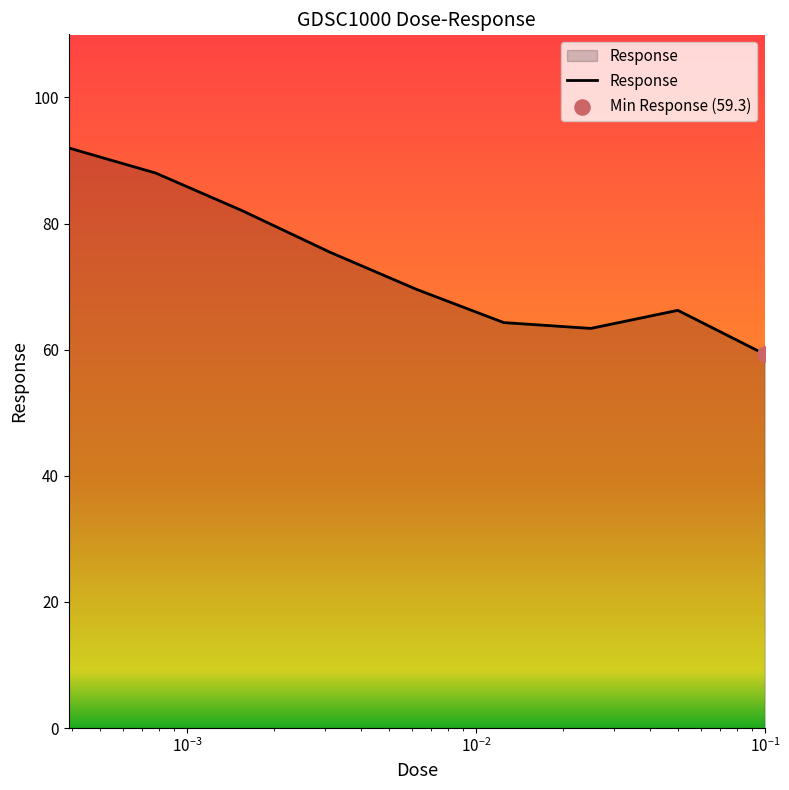

What is the smallest value displayed?

59.3